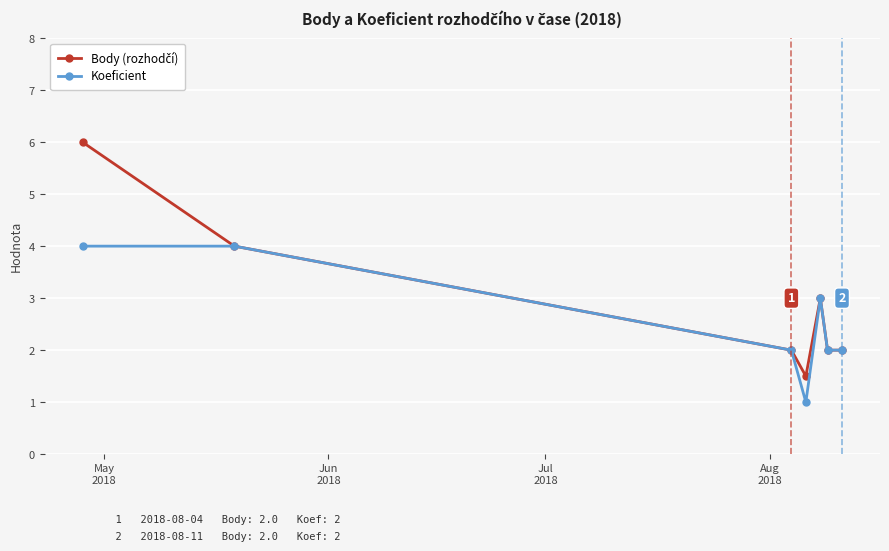

What is the value of the Koeficient point at the 6th from the left?

2.0